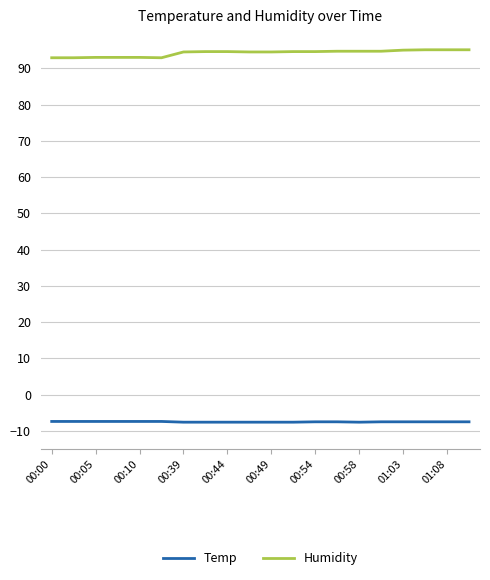

Does the chart have visible grid lines?

Yes